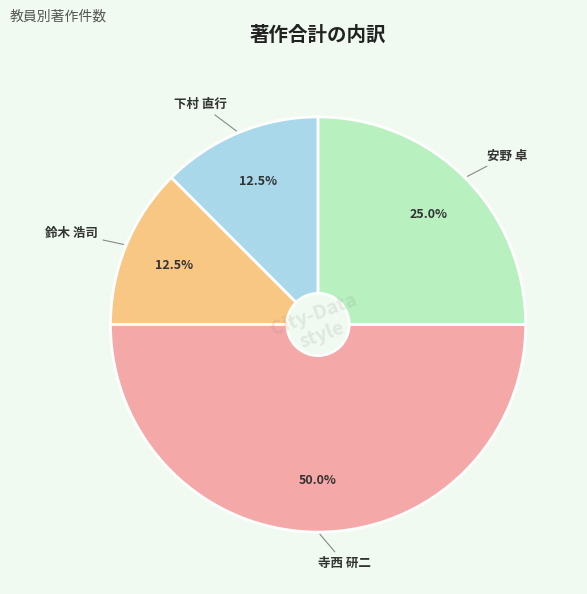

Which has a higher value, 寺西 研二 or 安野 卓?

寺西 研二